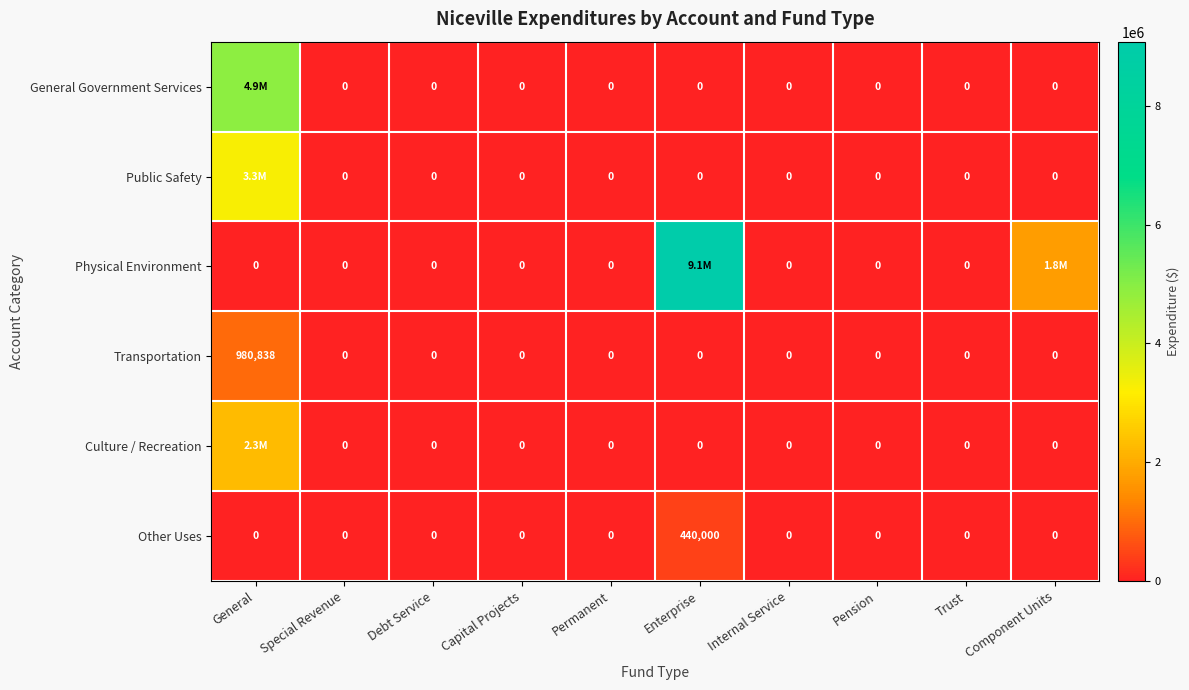

What is the sum of all Transportation values?

980838